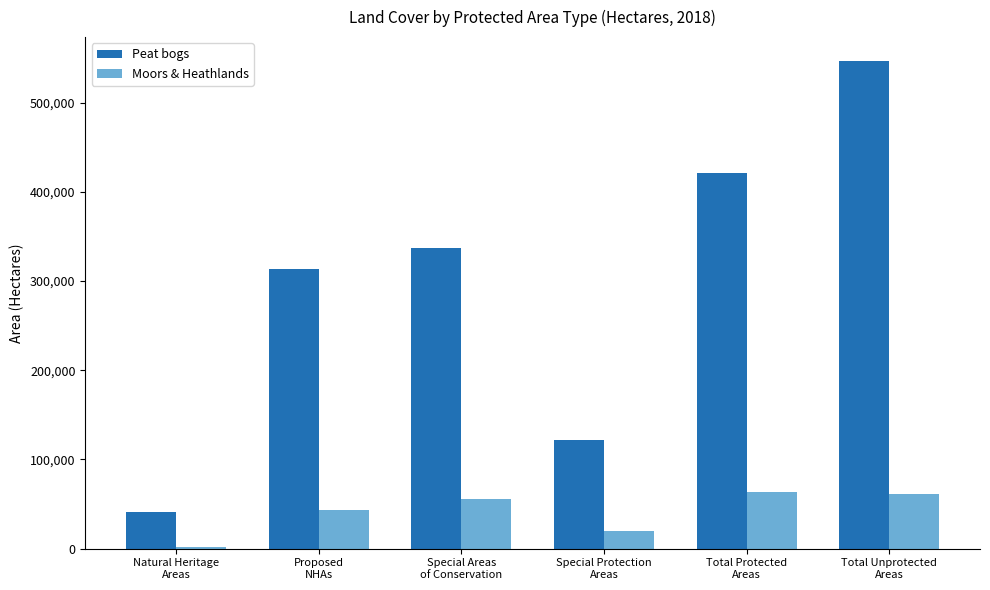

What is the value of the Moors & Heathlands bar at the 5th from the left?

63947